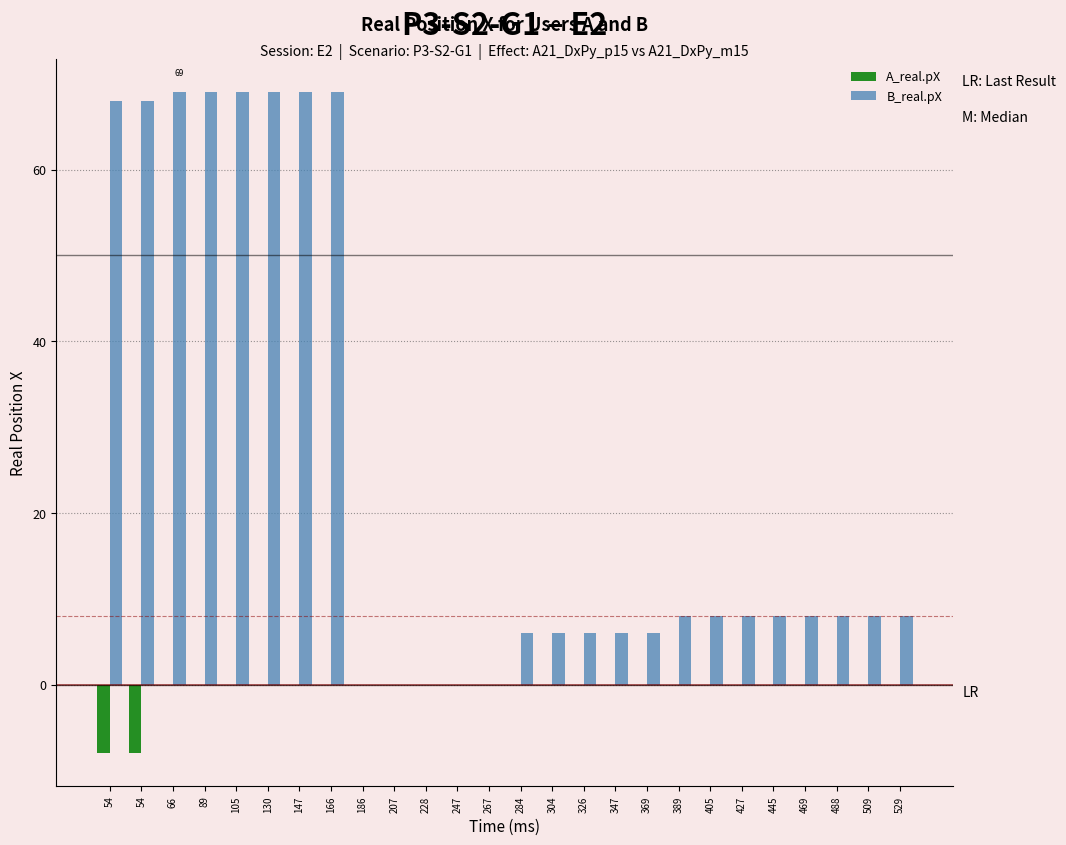

How many data points does each series have?

26